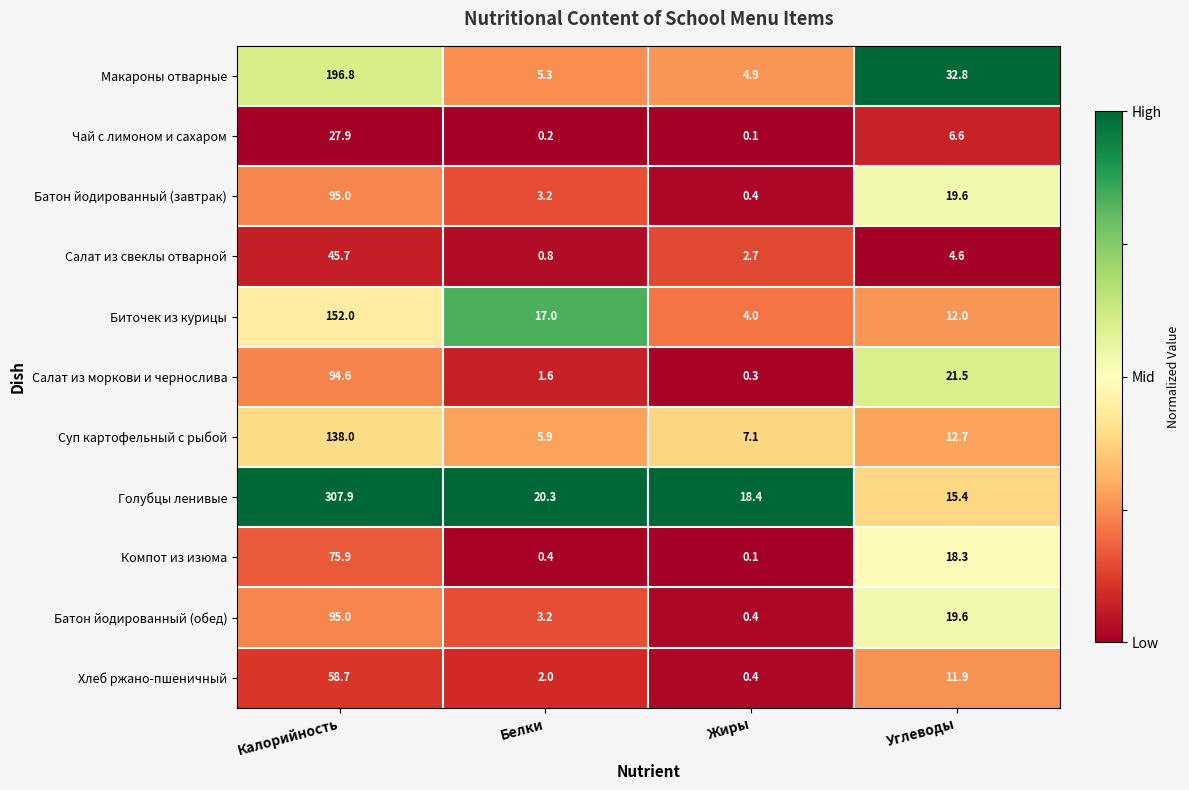

Count the number of categories in the chart.

4